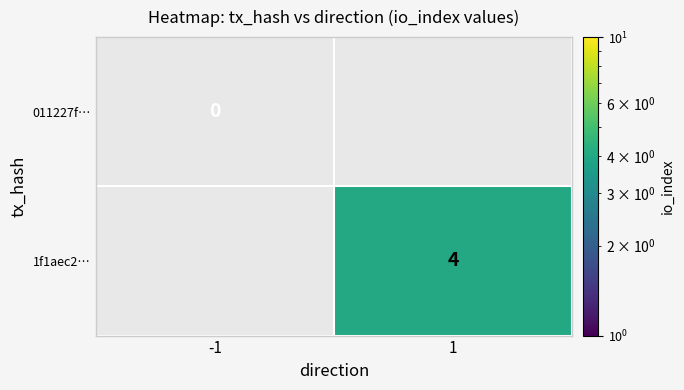

How many data points does each series have?

2